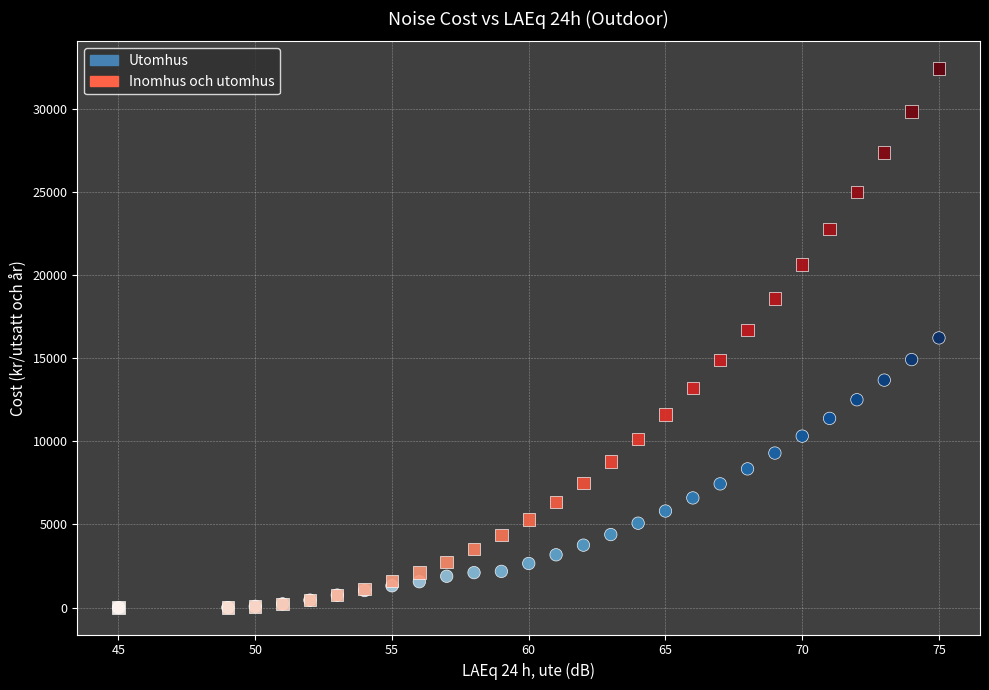

What are all the series names shown in the legend?

Utomhus, Inomhus och utomhus